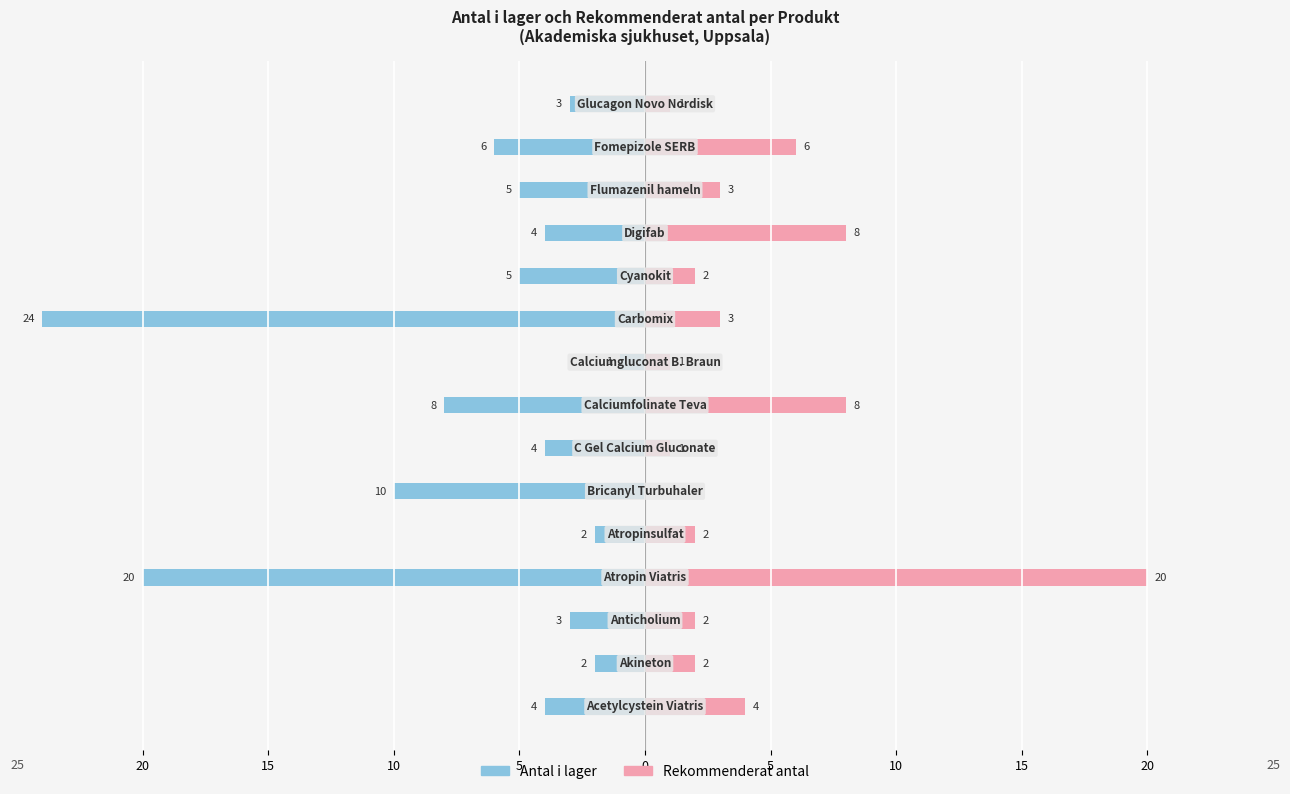

How many values in Rekommenderat antal are above zero?

14